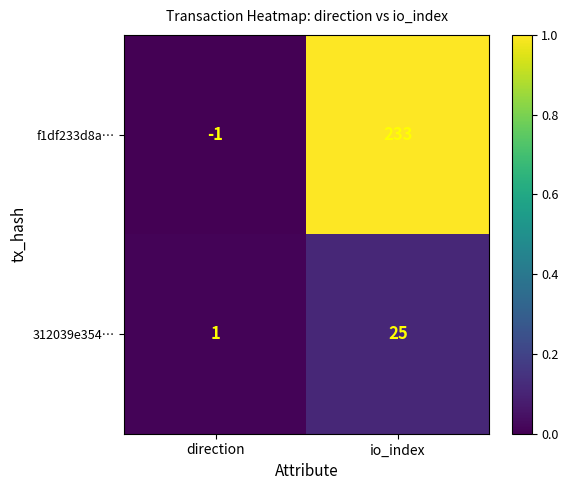

What is the sum of all 312039e354… values?

26